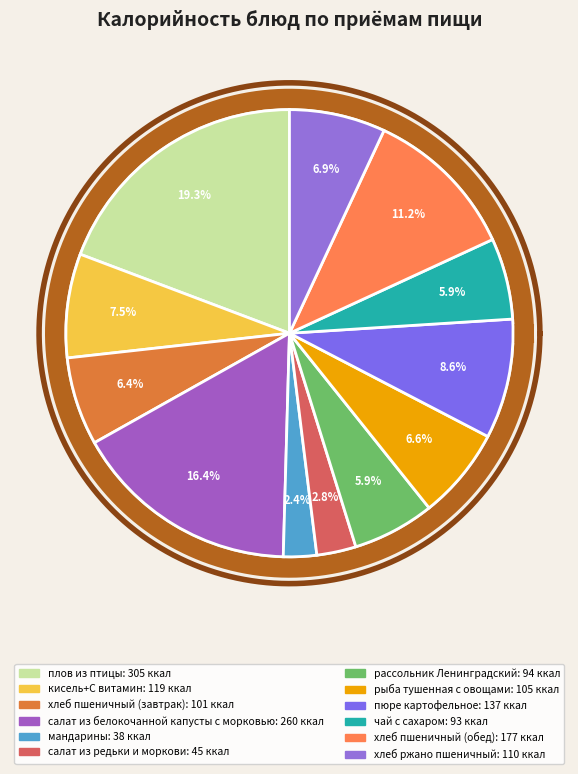

What is the ratio of the value at хлеб пшеничный (обед) to the value at кисель+С витамин?

1.5